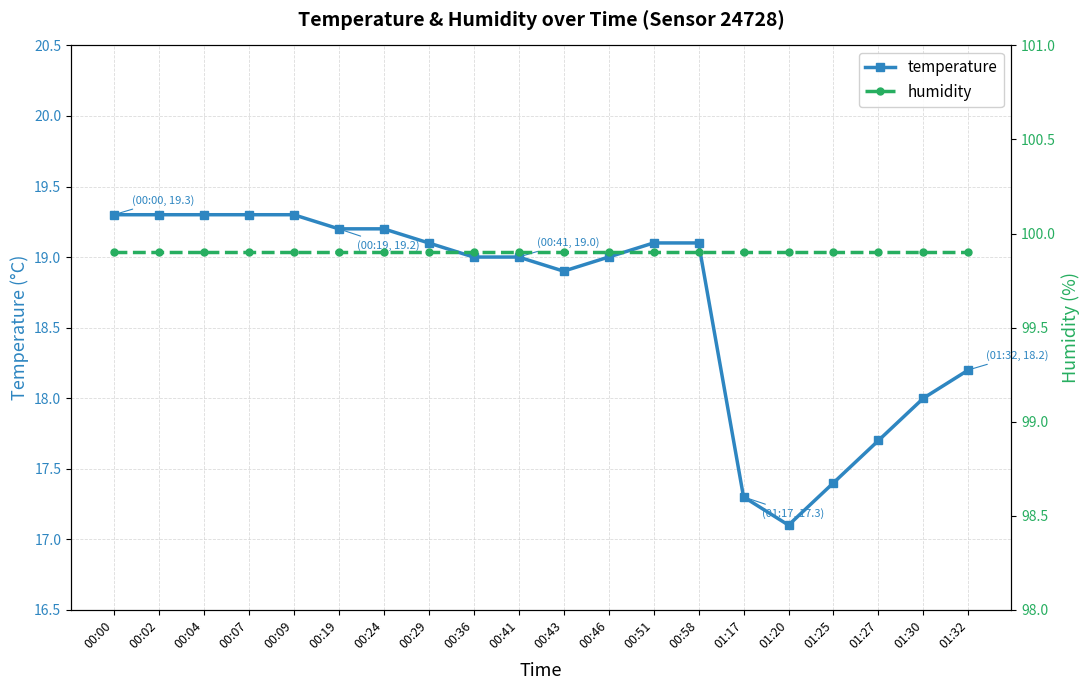

What is the approximate value of humidity at 01:30?

99.9